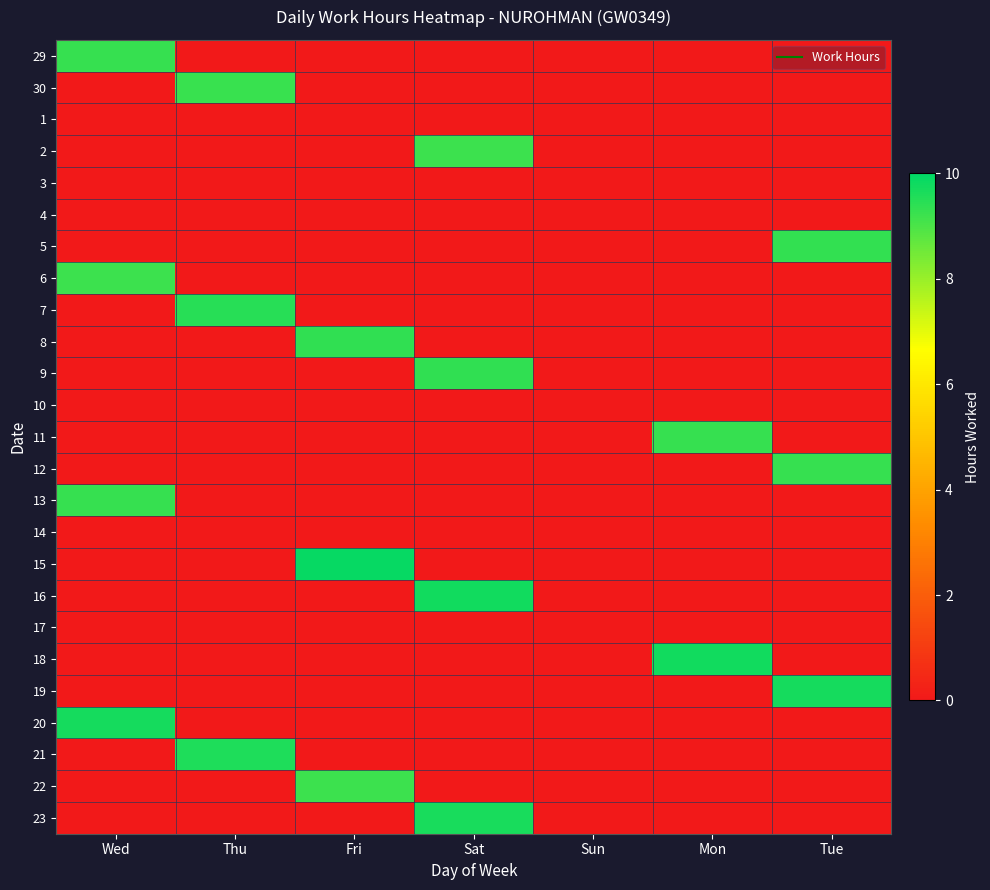

At how many categories does at least one series exceed 7?

6